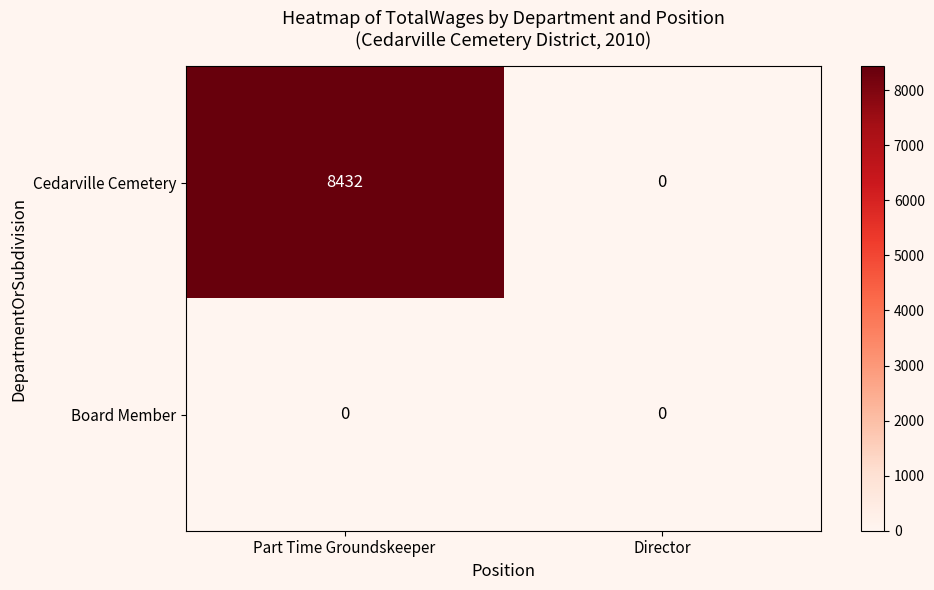

What is the maximum value for Cedarville Cemetery?

8432